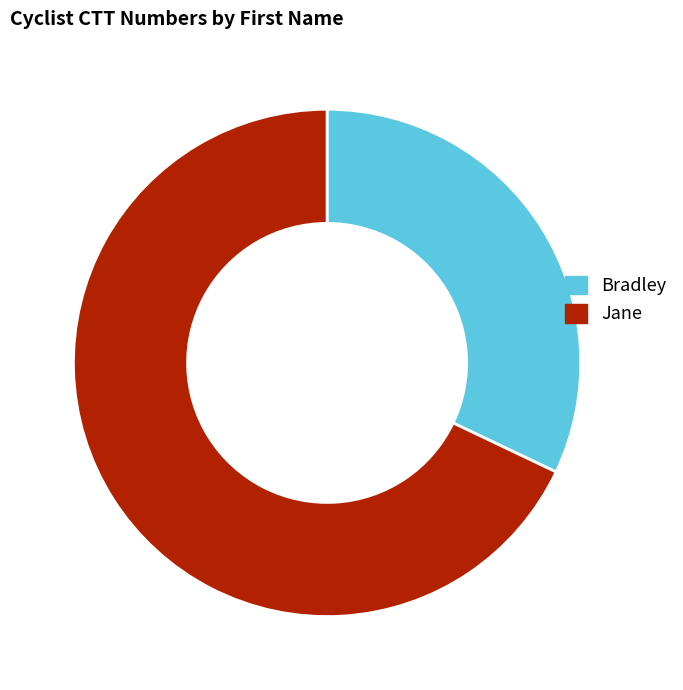

Approximately how many times larger is the value at Jane compared to Bradley?

2.1